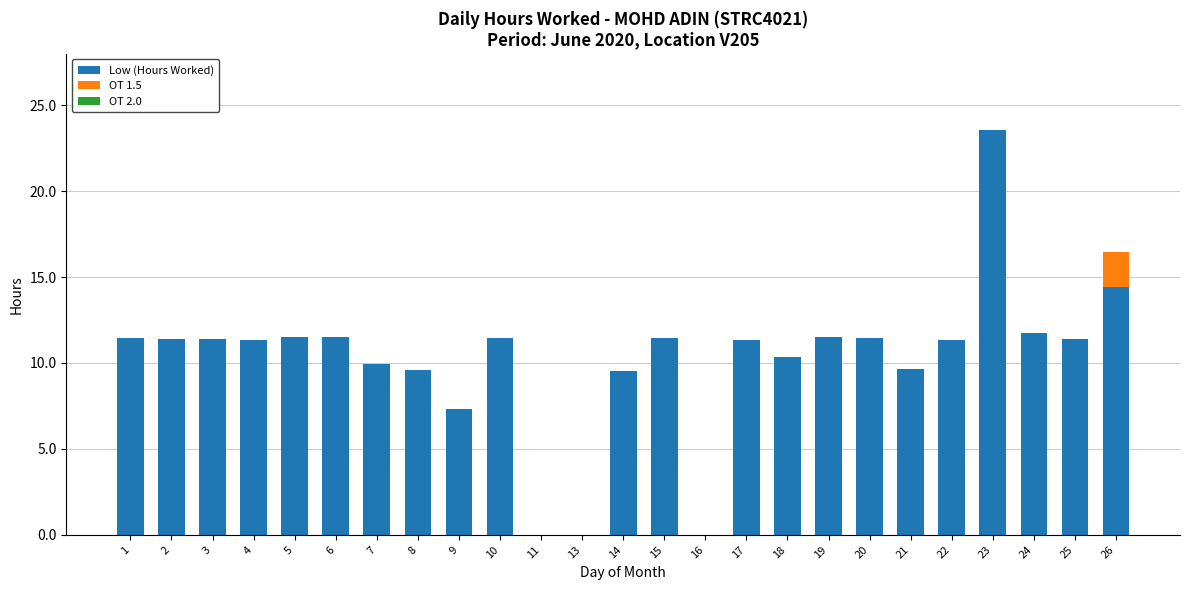

At which category is the sum across all series the highest?

23